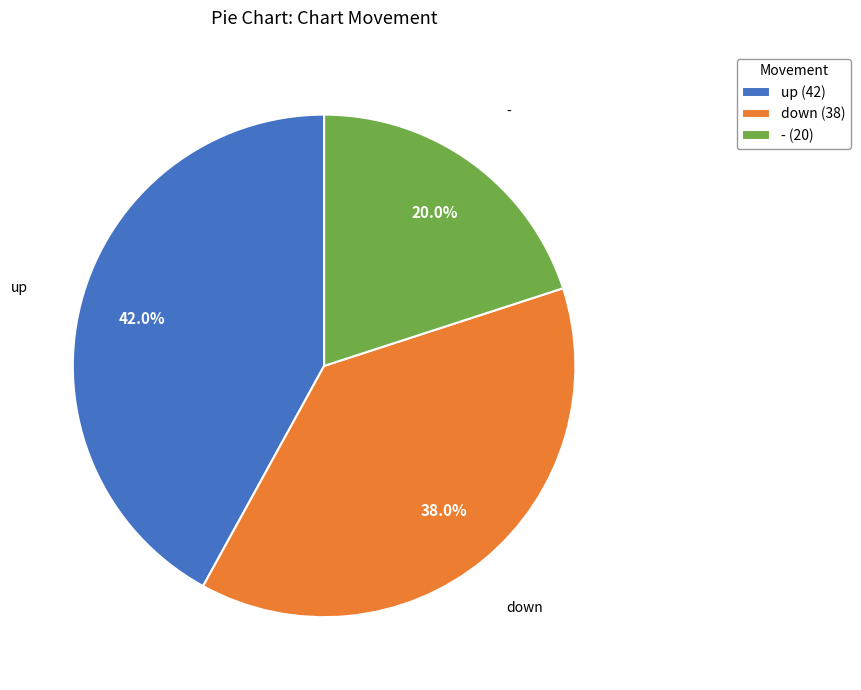

Combined, do up and down account for over 50%?

Yes